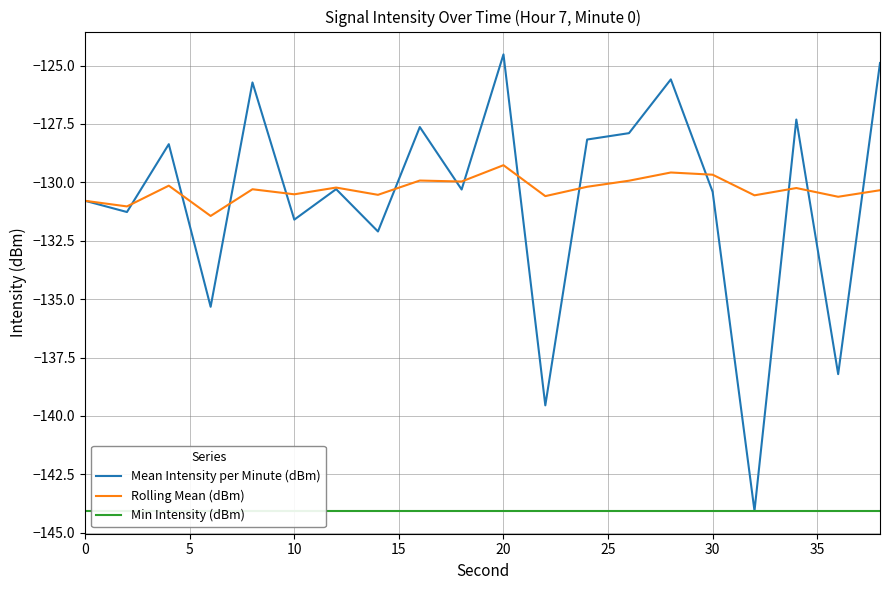

Which series has the widest spread of values?

Mean Intensity per Minute (dBm)